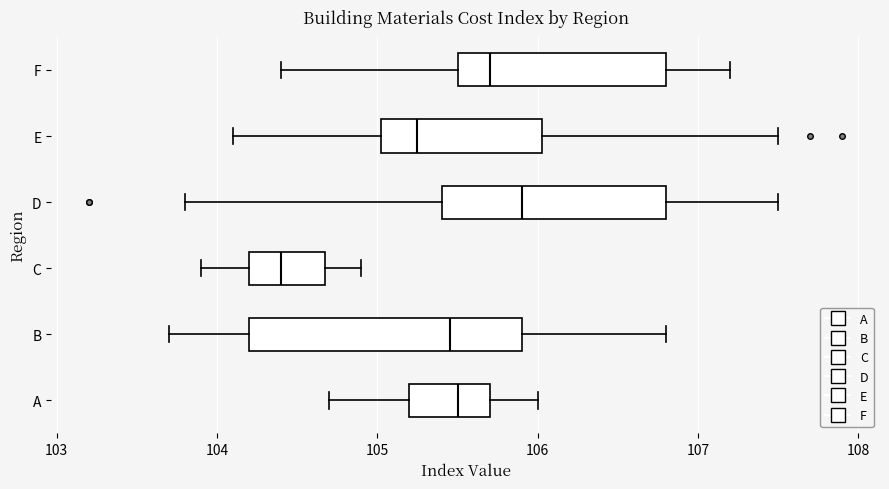

Which box is the widest, from its left edge to its right edge?

B